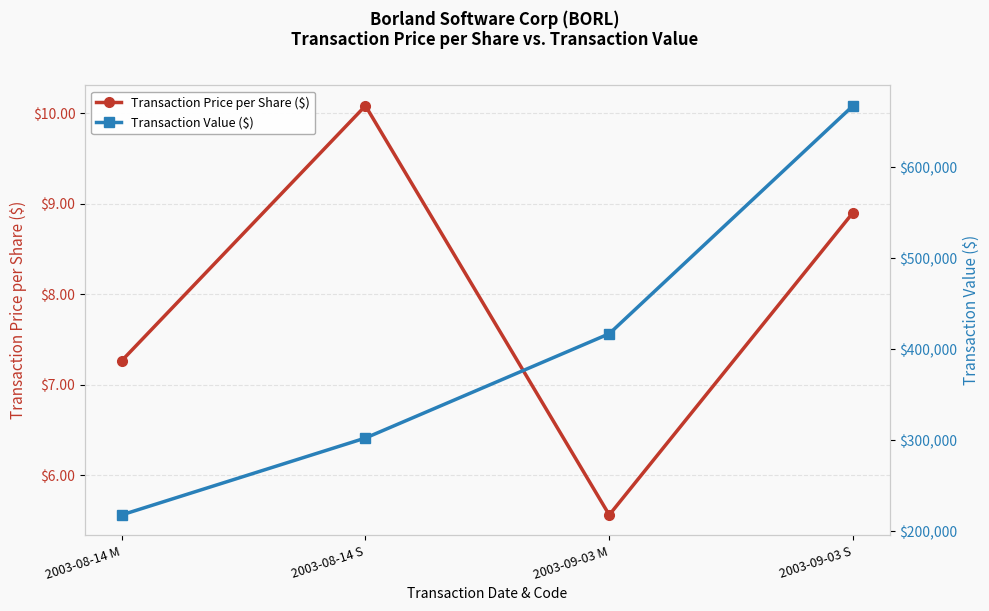

The value of Transaction Price per Share ($) at 2003-09-03 S is 2.5. True or false?

False